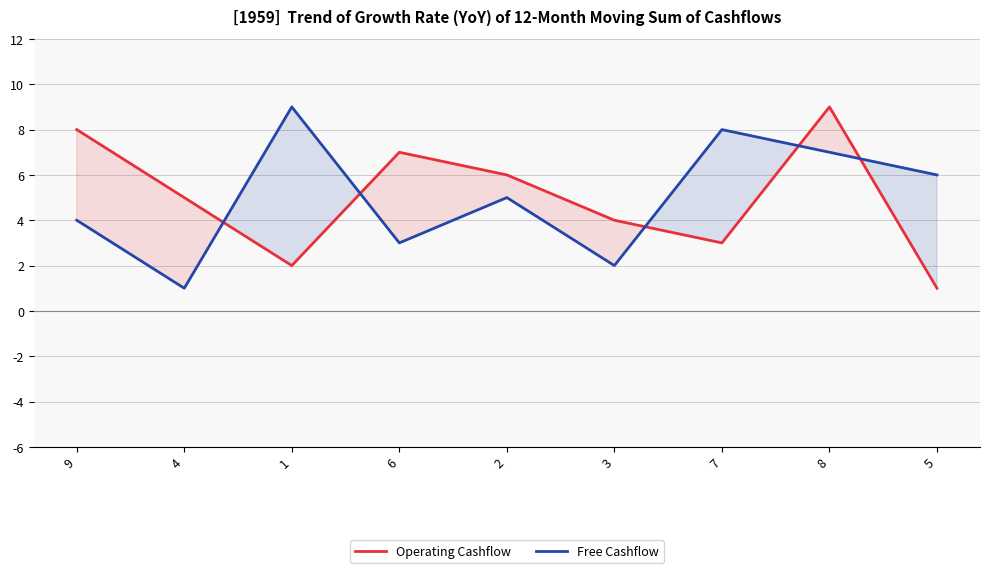

True or false: Operating Cashflow has more than 1 points higher than both neighbors.

True